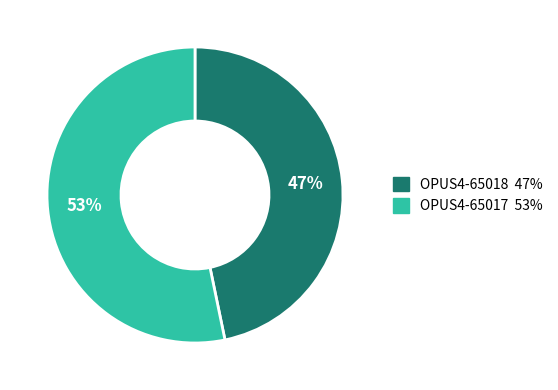

To the nearest percent, what portion does OPUS4-65017 represent?

53%